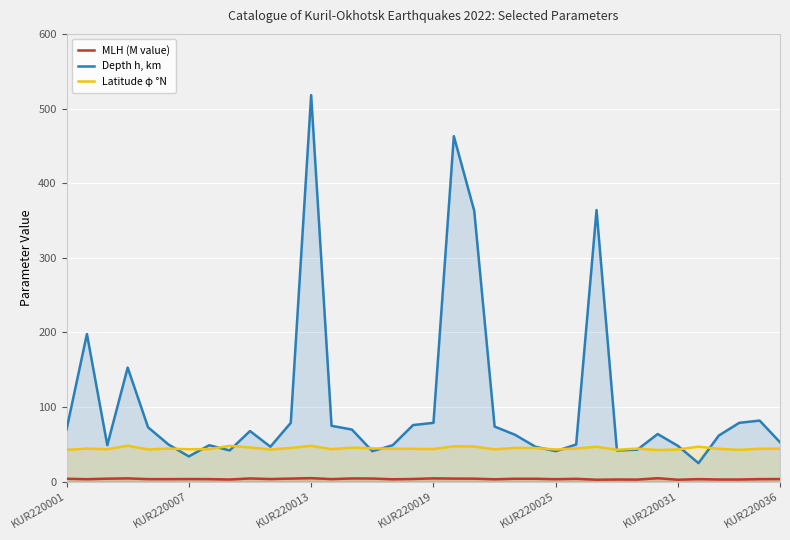

What is the difference between the second highest and minimum values in the Depth h, km series?

438.0